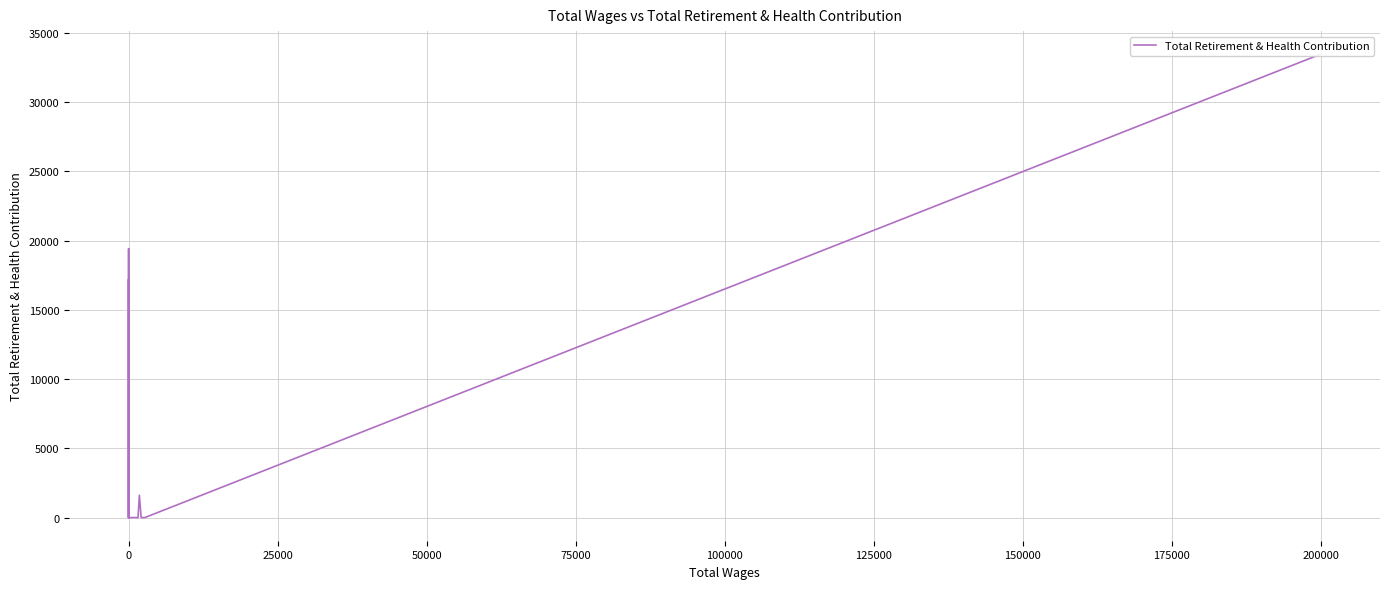

What is the greatest value displayed?

33465